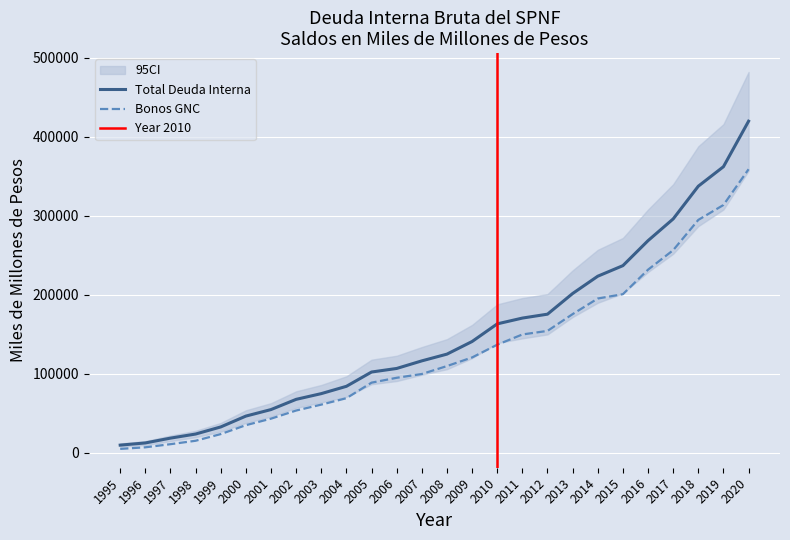

How many categories are shown in the chart?

26